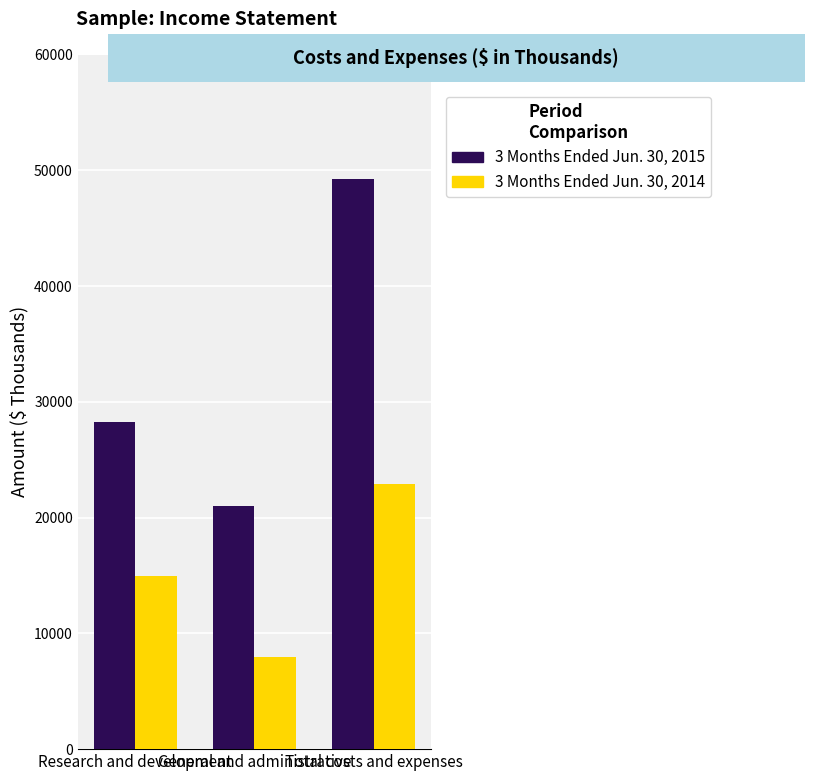

Which series has the largest range (max minus min)?

3 Months Ended Jun. 30, 2015